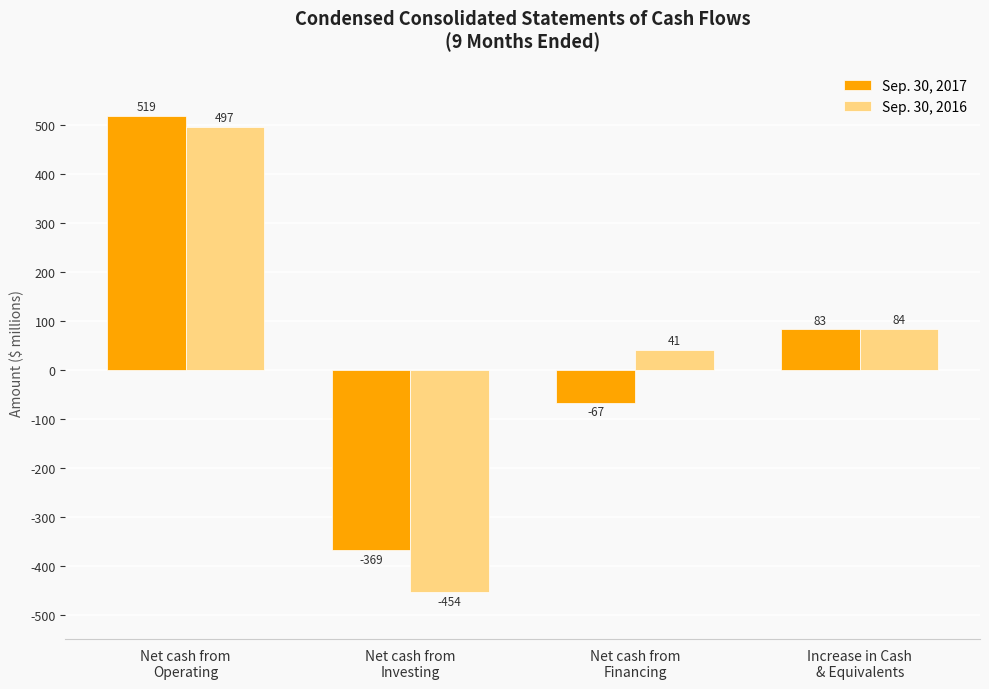

What are all the series names shown in the legend?

Sep. 30, 2017, Sep. 30, 2016